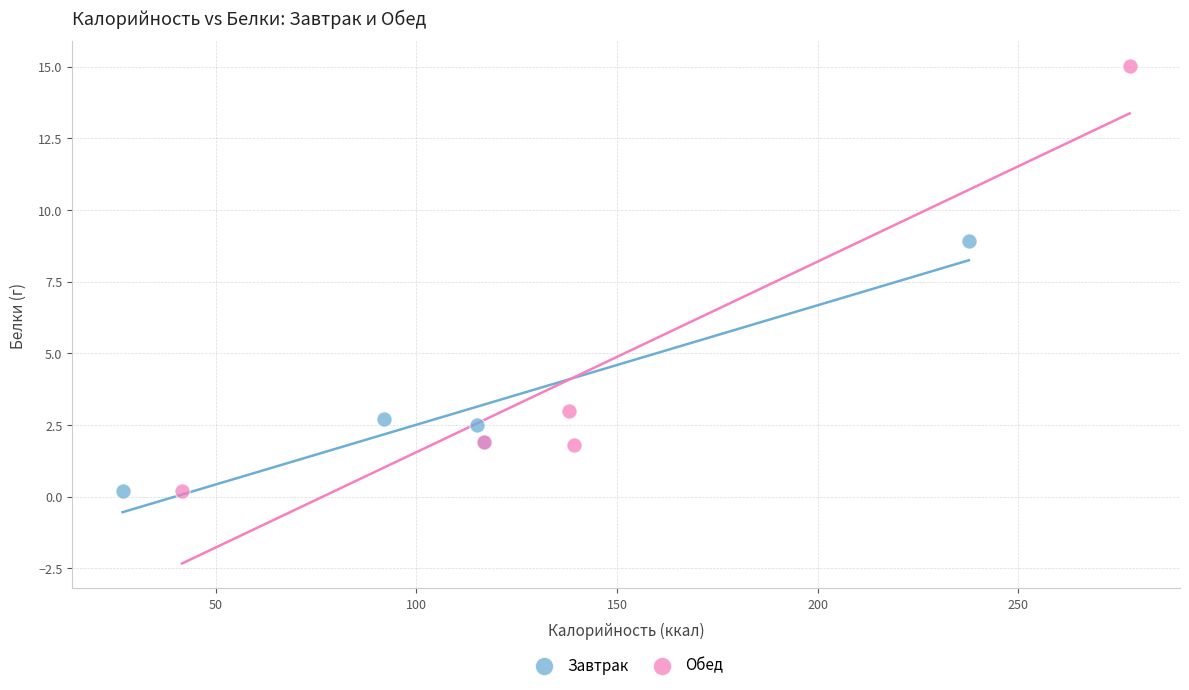

Which series reaches the maximum Y coordinate?

Обед